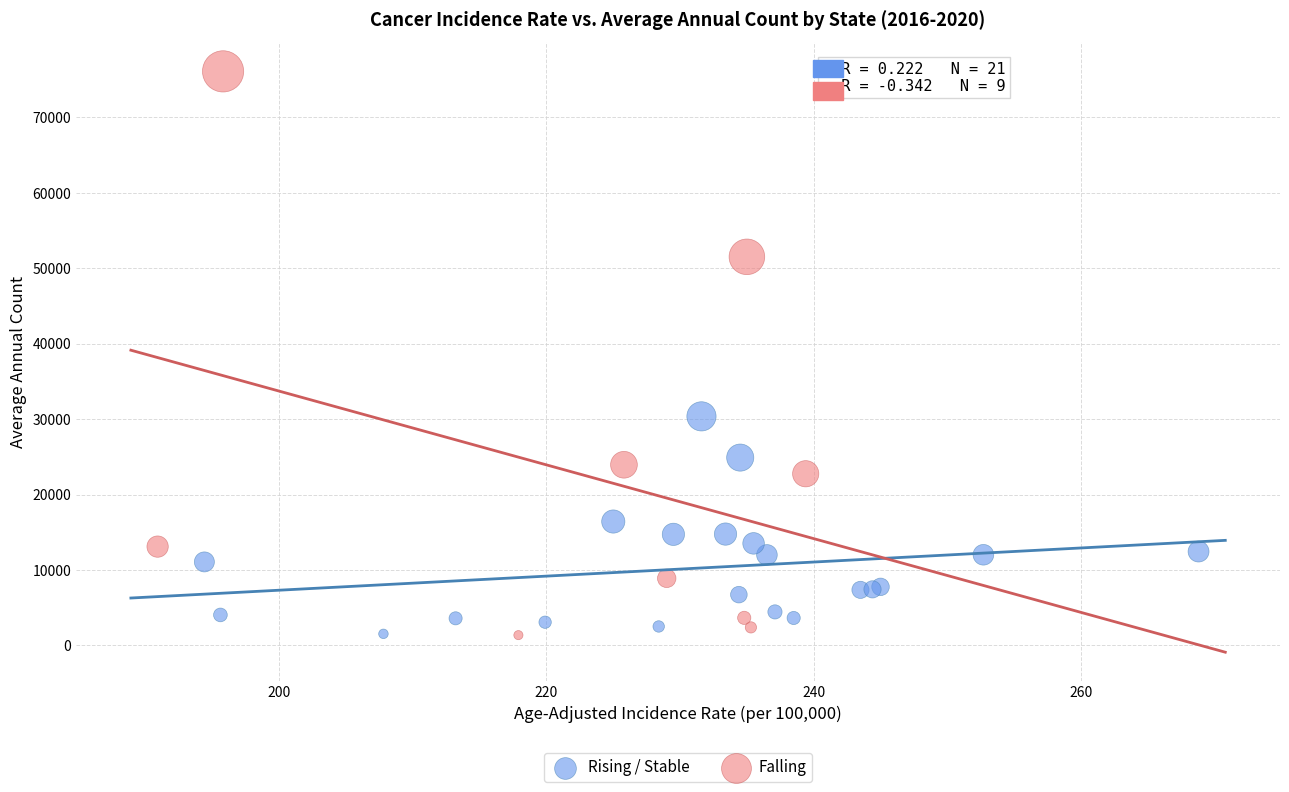

What are all the series names shown in the legend?

Rising / Stable, Falling